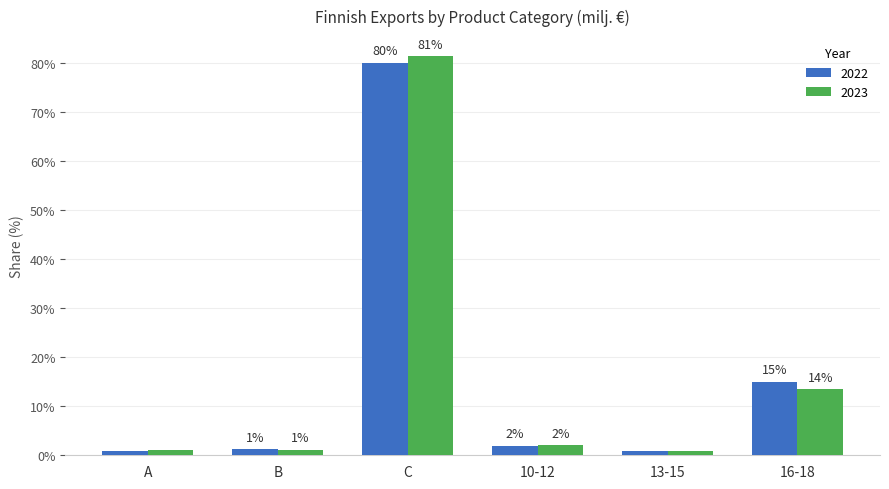

Which series has the largest range (max minus min)?

2023